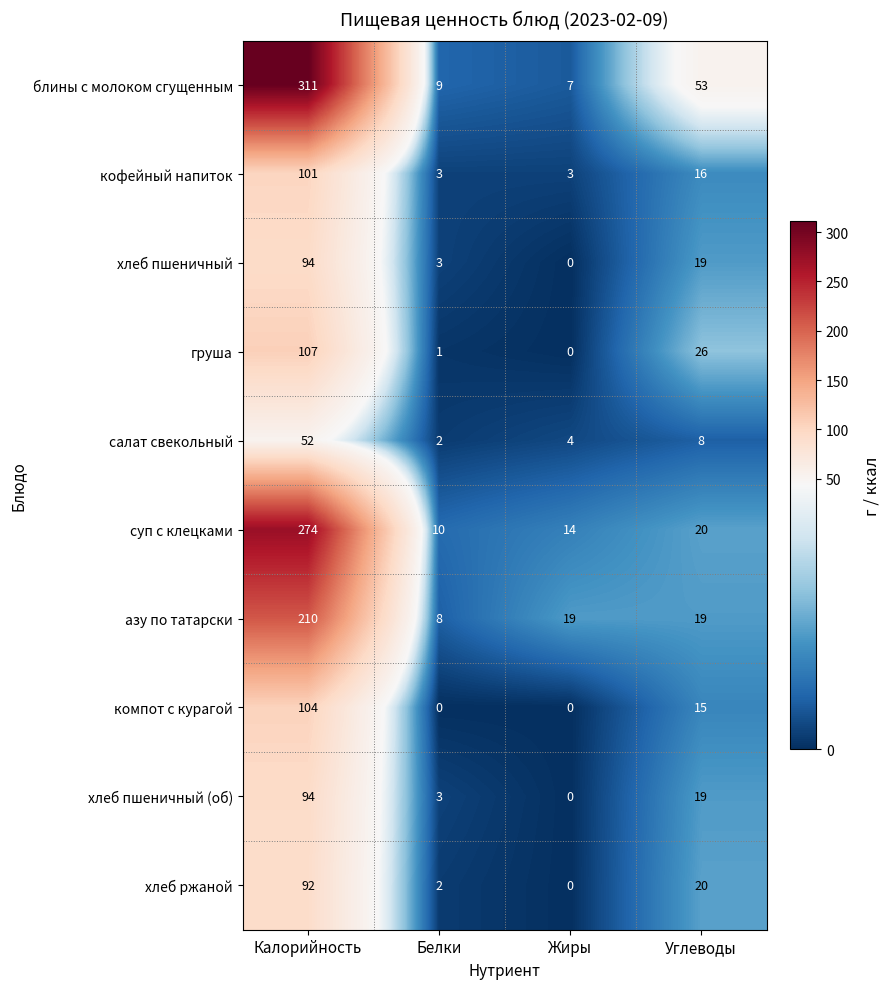

What is the difference between the second highest and second lowest values in the кофейный напиток series?

13